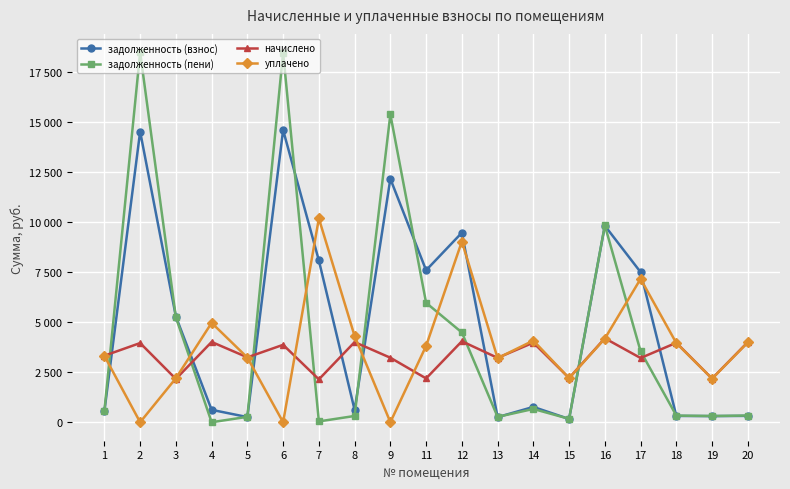

Reading left to right, extract all data points from this chart.

задолженность (взнос): 1=547.2	2=14536.3	3=5284.2	4=620.2	5=257.8	6=14611.9	7=8088.2	8=616.0	9=12172.3	11=7599.2	12=9477.9	13=254.7	14=765.8	15=161.0	16=9828.6	17=7505.8	18=315.7	19=306.7	20=318.0
задолженность (пени): 1=555.4	2=18496.2	3=5248.0	4=0.0	5=270.4	6=18483.4	7=41.1	8=313.1	9=15397.4	11=5972.0	12=4489.1	13=268.0	14=663.1	15=169.8	16=9843.6	17=3548.3	18=330.7	19=310.8	20=334.1
начислено: 1=3327.1	2=3959.9	3=2163.7	4=4014.4	5=3245.5	6=3871.4	7=2143.3	8=4007.5	9=3225.1	11=2190.8	12=4048.4	13=3218.3	14=3980.4	15=2211.4	16=4198.1	17=3211.4	18=3973.6	19=2184.1	20=4007.5
уплачено: 1=3319.0	2=0.0	3=2200.0	4=4969.9	5=3232.8	6=0.0	7=10190.5	8=4310.4	9=0.0	11=3818.0	12=9037.1	13=3205.0	14=4083.1	15=2202.6	16=4183.0	17=7169.0	18=3958.6	19=2180.0	20=3991.4